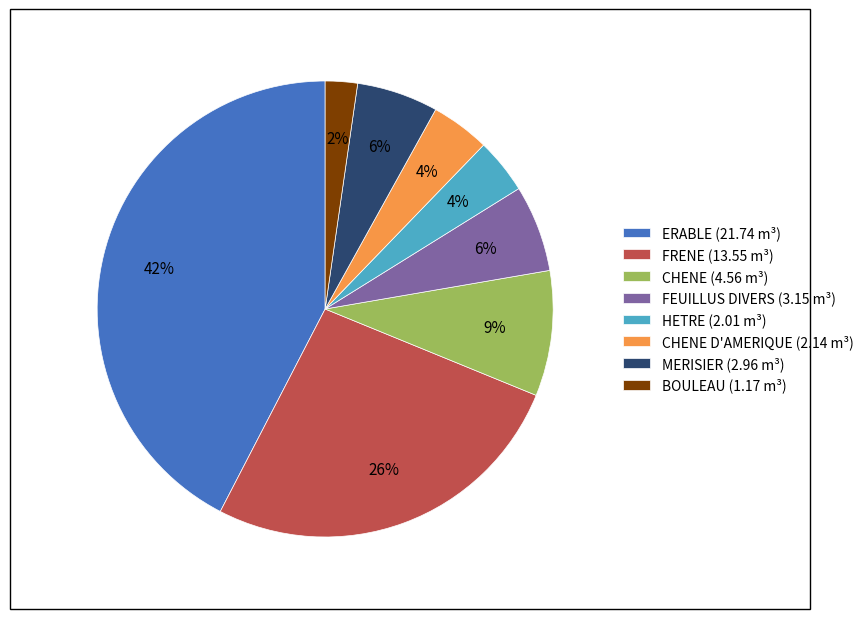

To the nearest percent, what is the difference between the largest and smallest slice percentages?

40%